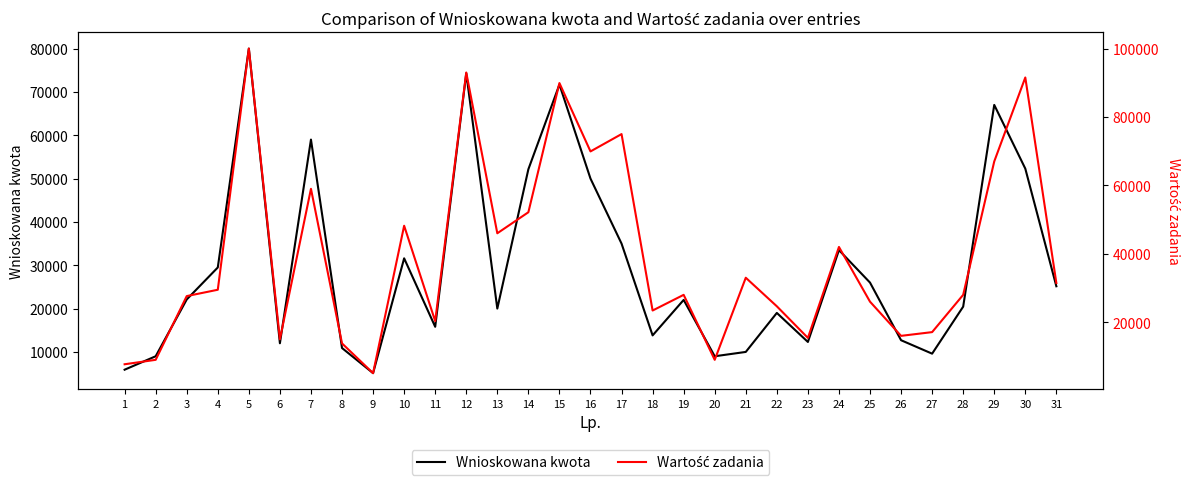

The Wartość zadania series shows 25067.3 at 26. True or false?

False